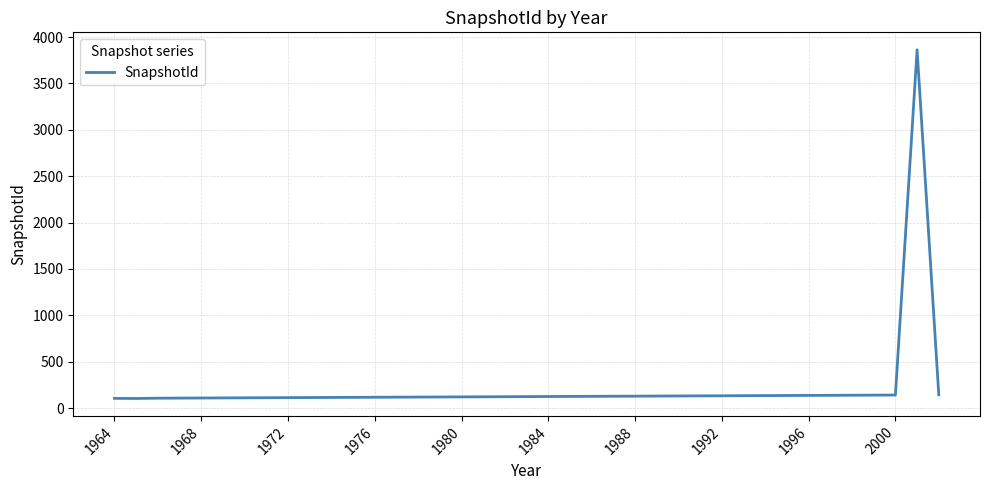

What is the difference between the maximum and minimum values?

3760